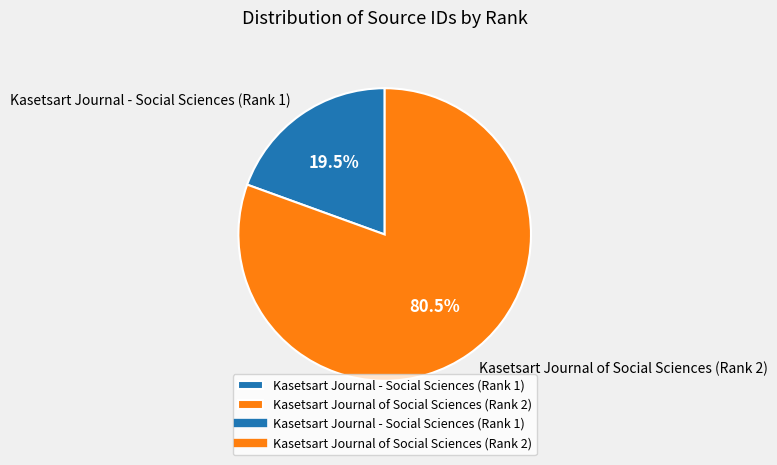

Rank the categories by value from lowest to highest.

Kasetsart Journal - Social Sciences (Rank 1), Kasetsart Journal of Social Sciences (Rank 2)